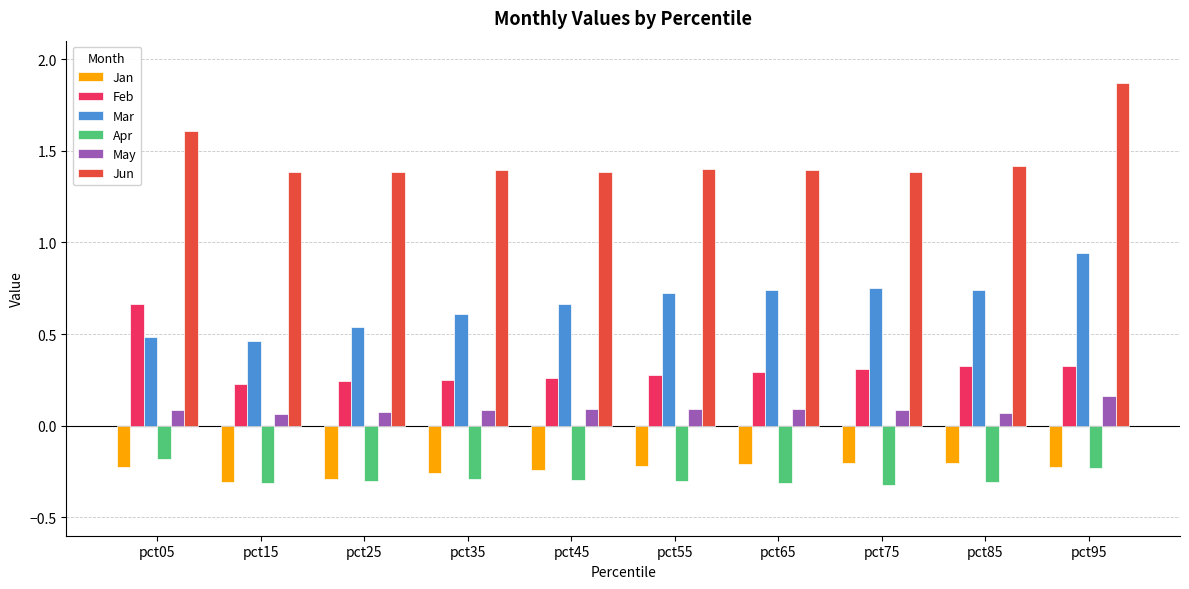

Read the Jun value at pct65.

1.4